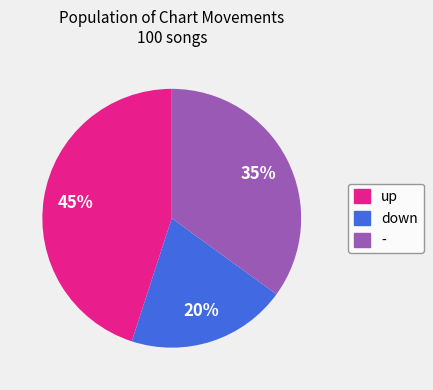

To the nearest percent, what portion does - represent?

35%